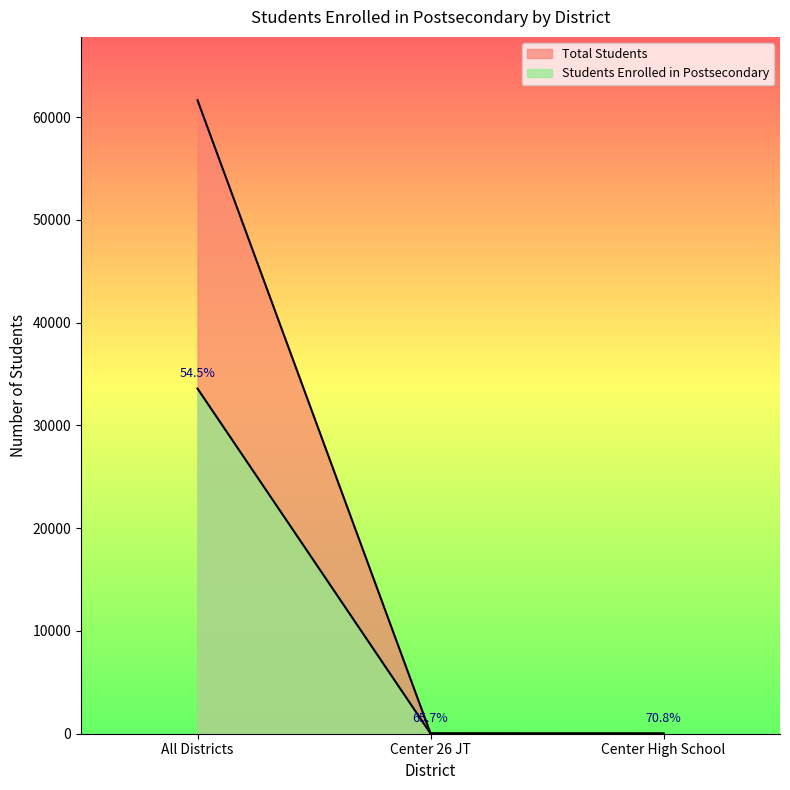

At Center High School, list the series in order from largest to smallest.

Total Students, Students Enrolled in Postsecondary